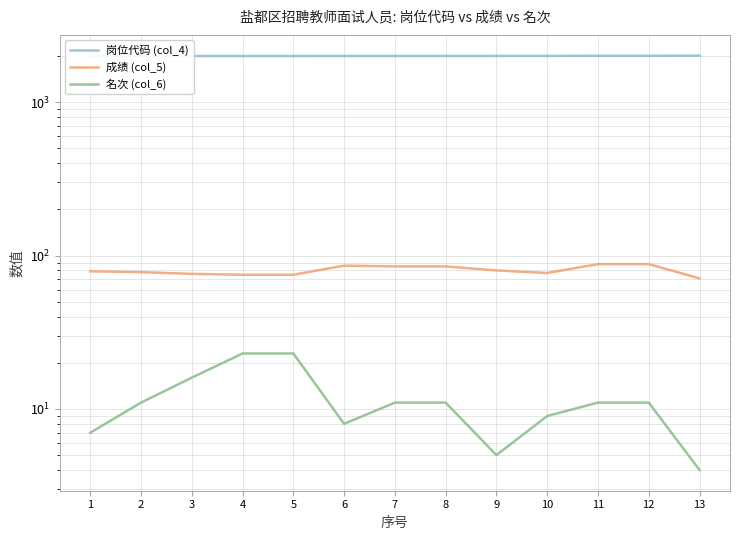

Which series has the largest total across all categories?

岗位代码 (col_4)